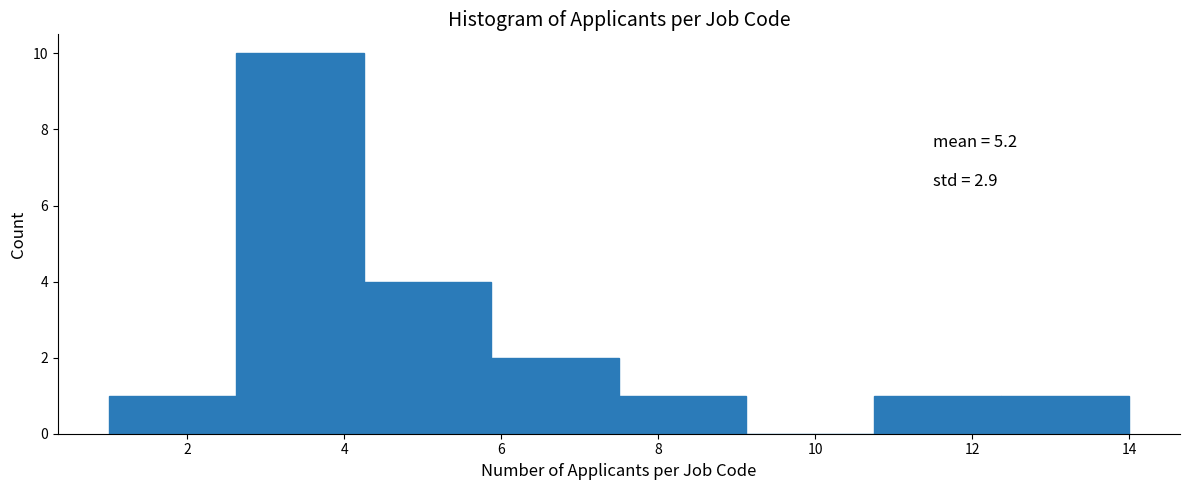

Which range on the x-axis has the tallest bar?

2.6 to 4.2